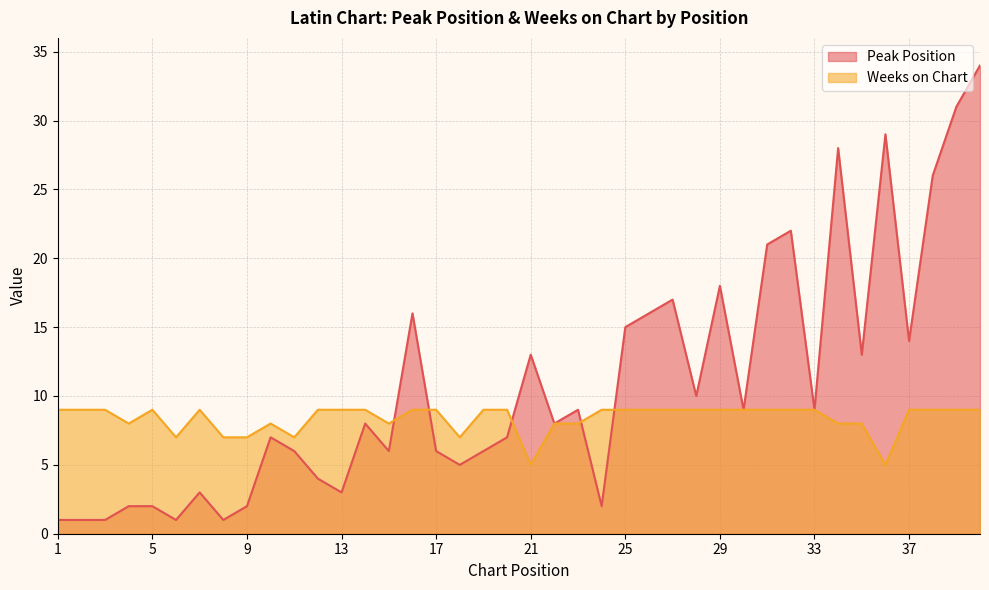

Reading left to right, transcribe all the data shown in this chart.

Peak Position: 1=1	2=1	3=1	4=2	5=2	6=1	7=3	8=1	9=2	10=7	11=6	12=4	13=3	14=8	15=6	16=16	17=6	18=5	19=6	20=7	21=13	22=8	23=9	24=2	25=15	26=16	27=17	28=10	29=18	30=9	31=21	32=22	33=9	34=28	35=13	36=29	37=14	38=26	39=31	40=34
Weeks on Chart: 1=9	2=9	3=9	4=8	5=9	6=7	7=9	8=7	9=7	10=8	11=7	12=9	13=9	14=9	15=8	16=9	17=9	18=7	19=9	20=9	21=5	22=8	23=8	24=9	25=9	26=9	27=9	28=9	29=9	30=9	31=9	32=9	33=9	34=8	35=8	36=5	37=9	38=9	39=9	40=9